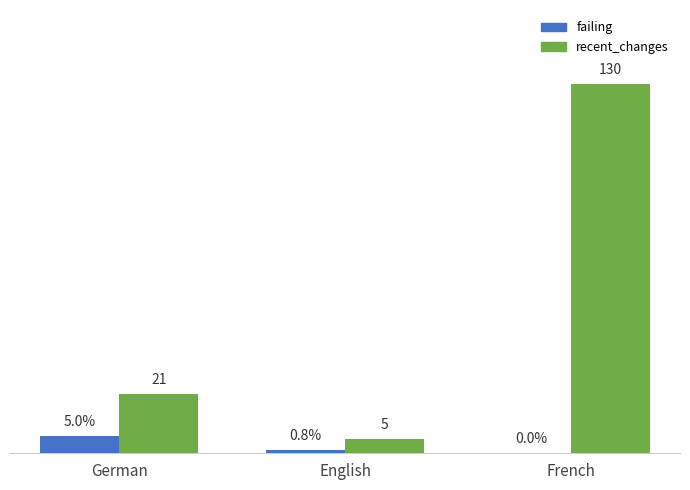

Which series has the largest total across all categories?

recent_changes